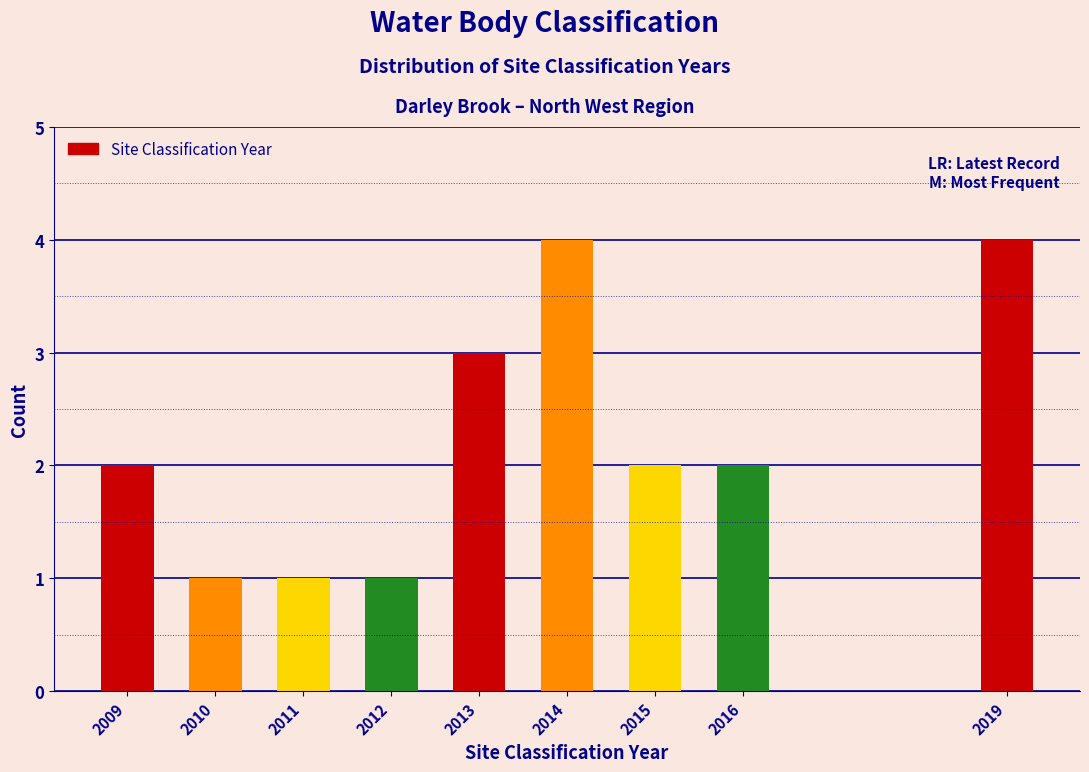

Reading right to left, list all the values displayed in this chart.

4	2	2	4	3	1	1	1	2